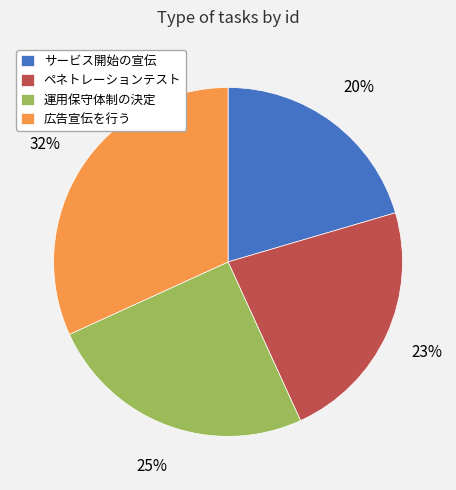

Does any single category account for the majority?

No